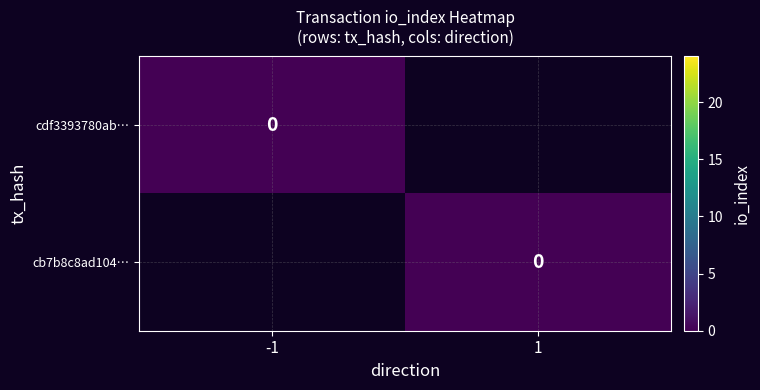

Is the value of cdf3393780ab760776f268ca2755d141f4f3728 at io_index greater than the value of cb7b8c8ad104ab6a5cd0b56183334d1251efe2e at direction?

No